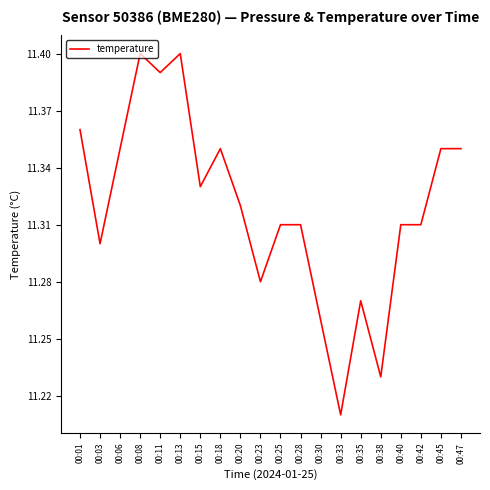

Which label corresponds to the smallest value in the chart?

00:33